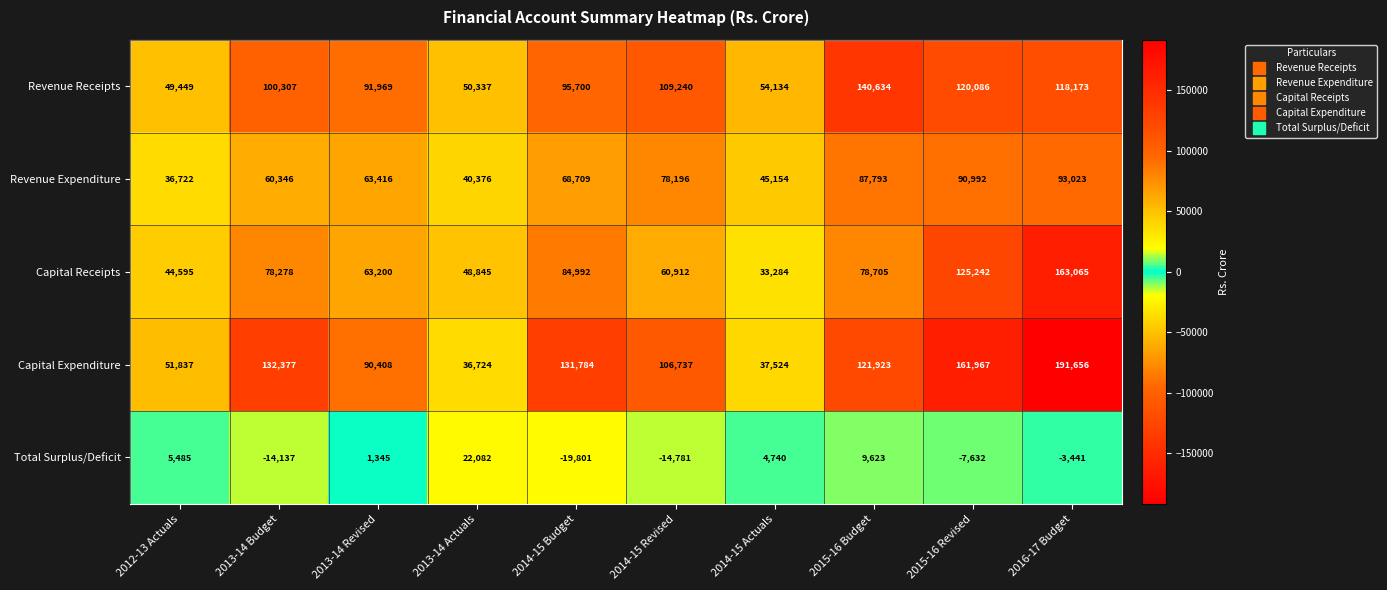

Which category has the highest value in the Revenue Receipts series?

2015-16 Budget